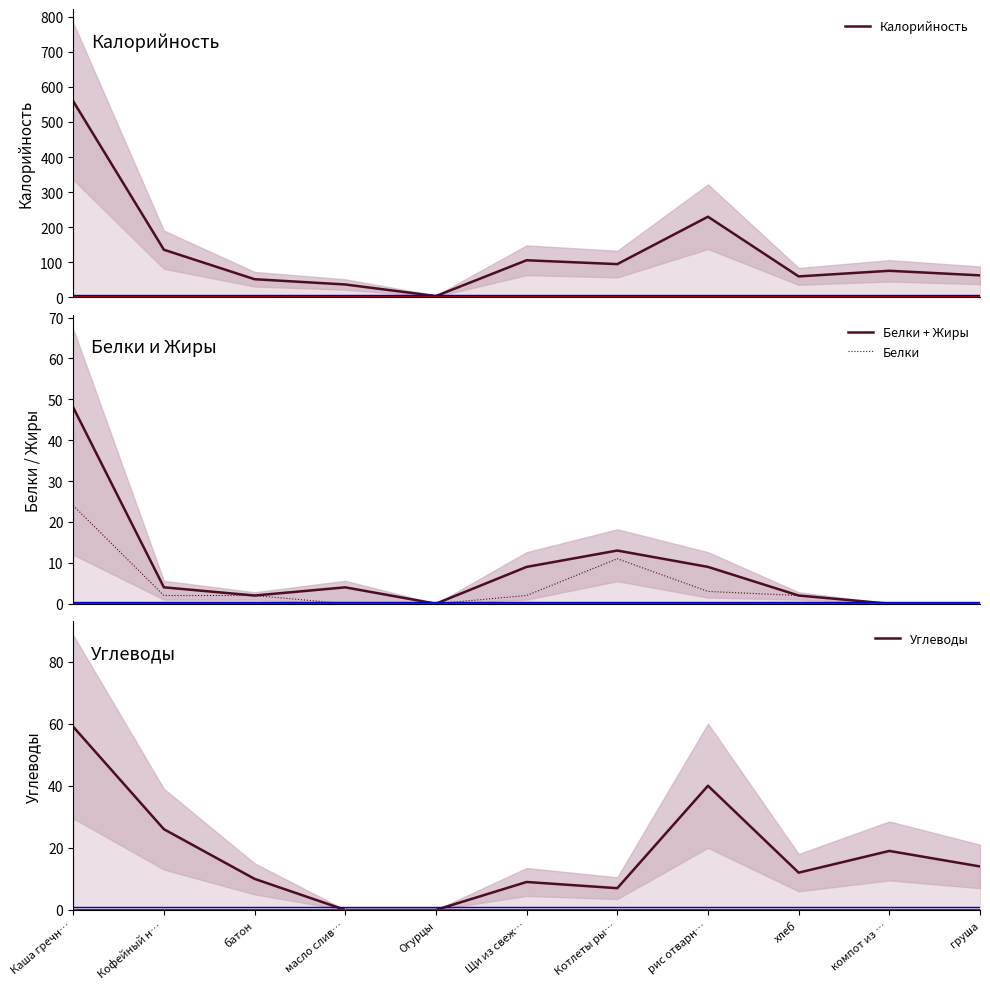

True or false: Калорийность and Углеводы cross at least once.

False